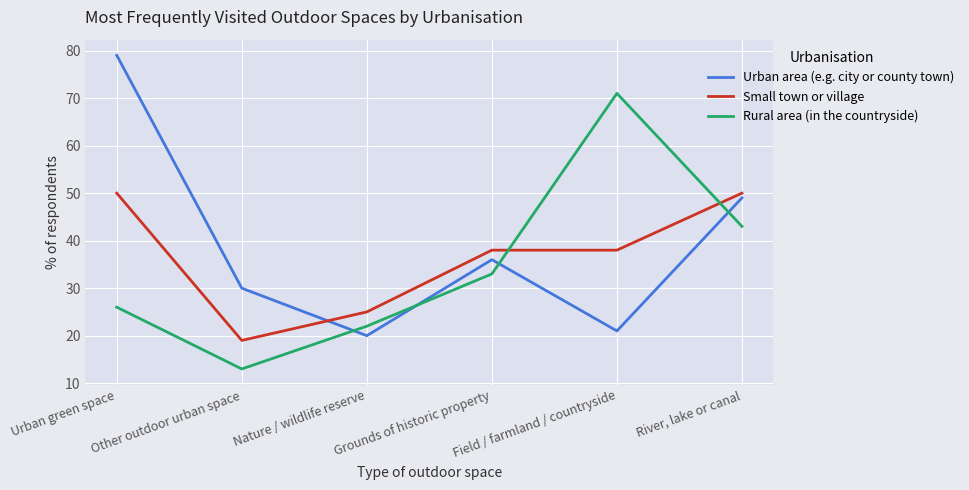

How many times do Small town or village and Rural area (in the countryside) cross each other?

2